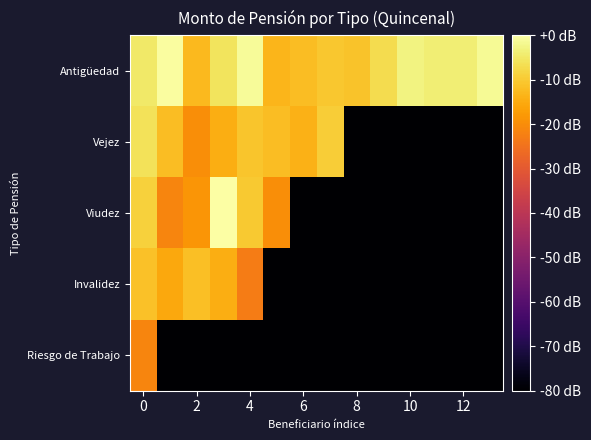

Which series has the largest range (max minus min)?

Viudez